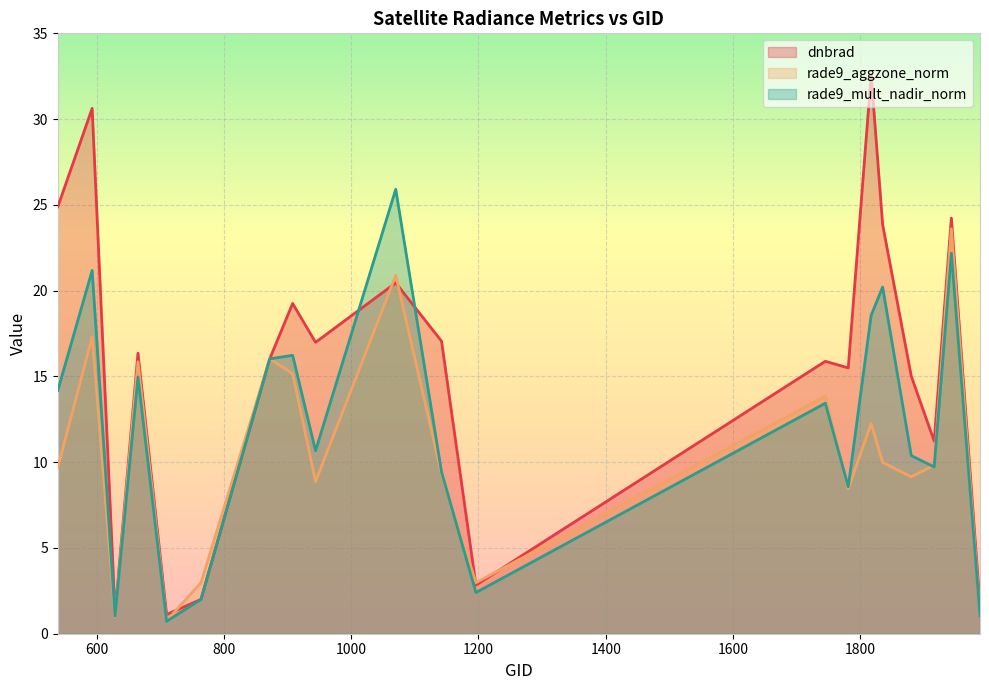

What is the difference between the maximum and minimum values in the dnbrad series?

31.5